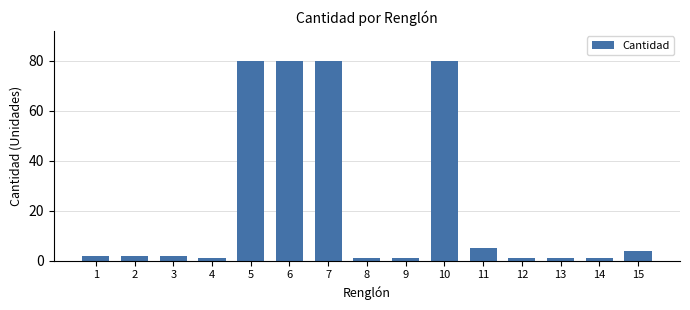

Reading right to left, what are all the values shown in this chart?

4	1	1	1	5	80	1	1	80	80	80	1	2	2	2